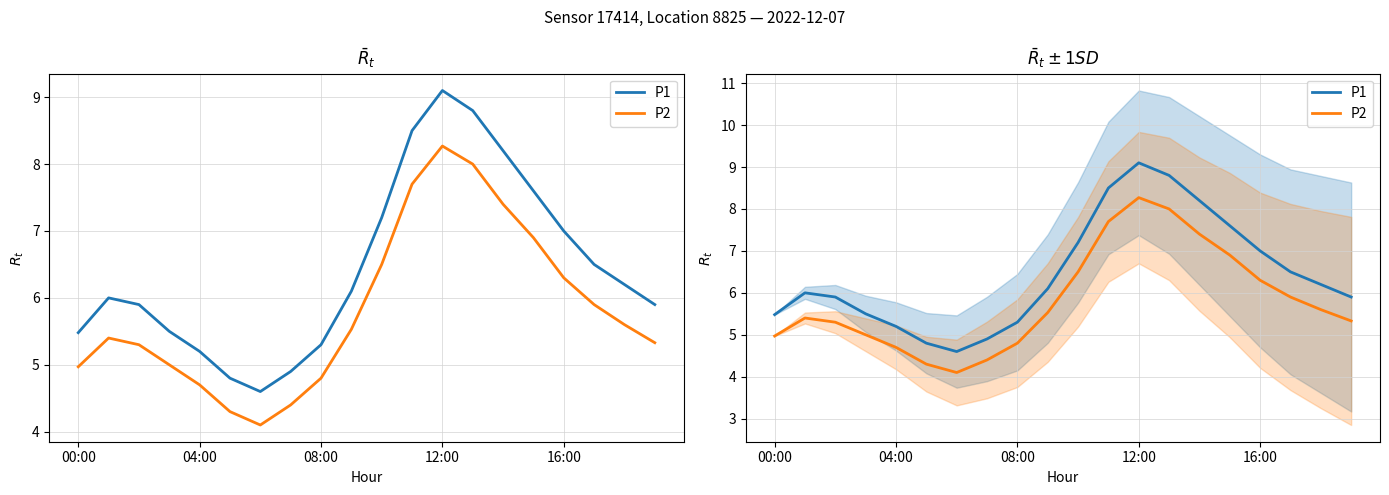

What is the difference between the second highest and minimum values in the P2 series?

3.9